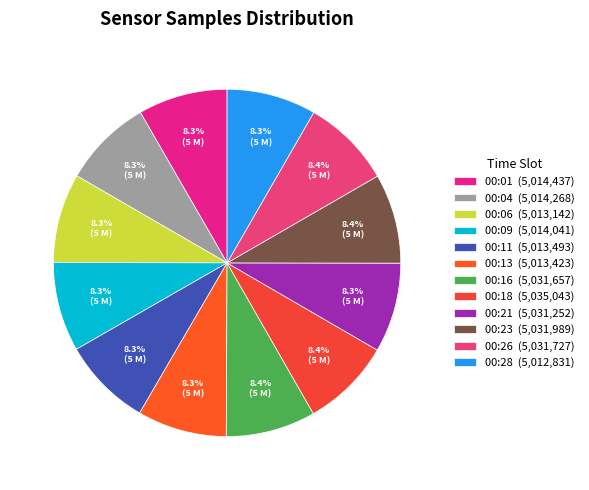

Does any single category account for the majority?

No